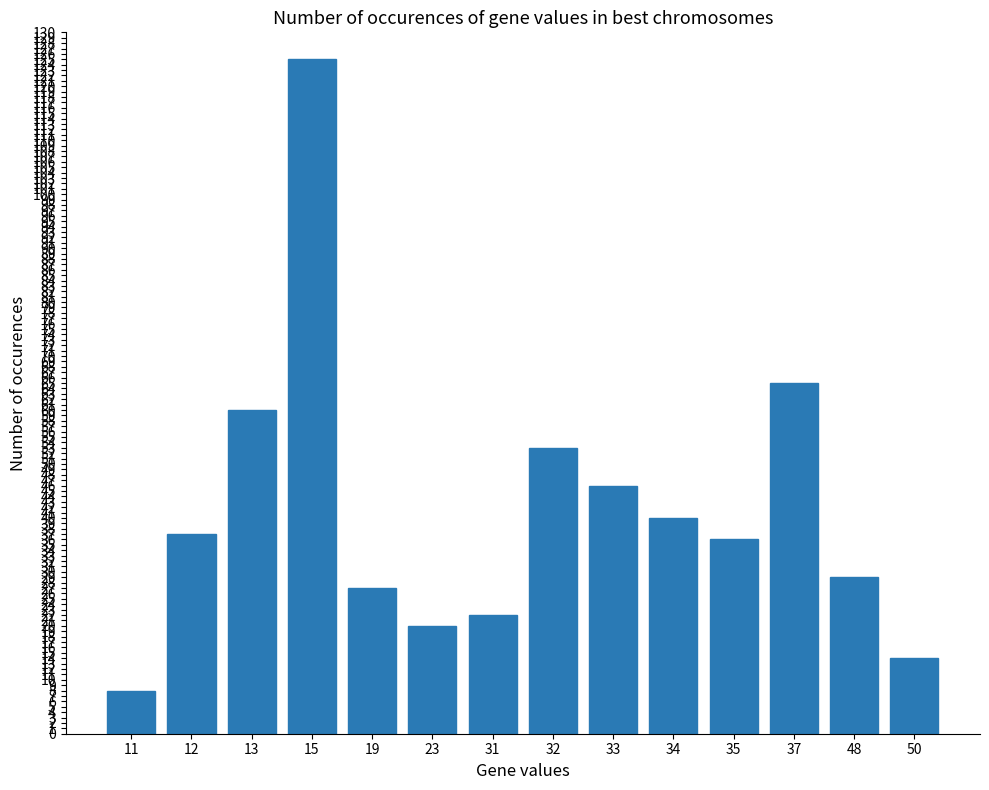

Reading right to left, extract all data points from this chart.

50=14	48=29	37=65	35=36	34=40	33=46	32=53	31=22	23=20	19=27	15=125	13=60	12=37	11=8